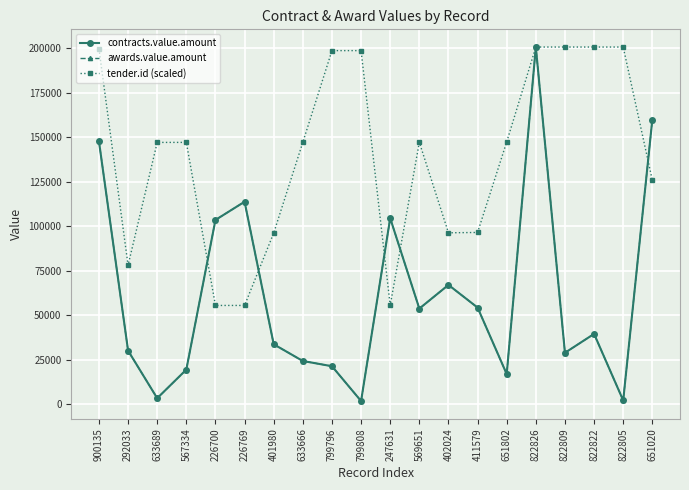

What is the average value of the tender.id (scaled) series?

139758.4